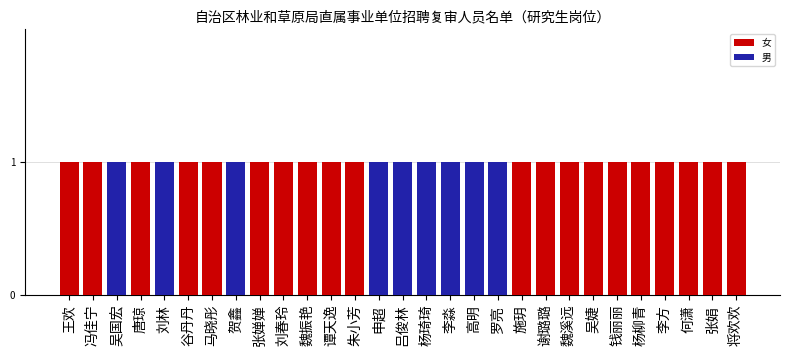

What is the maximum value shown in the chart?

1